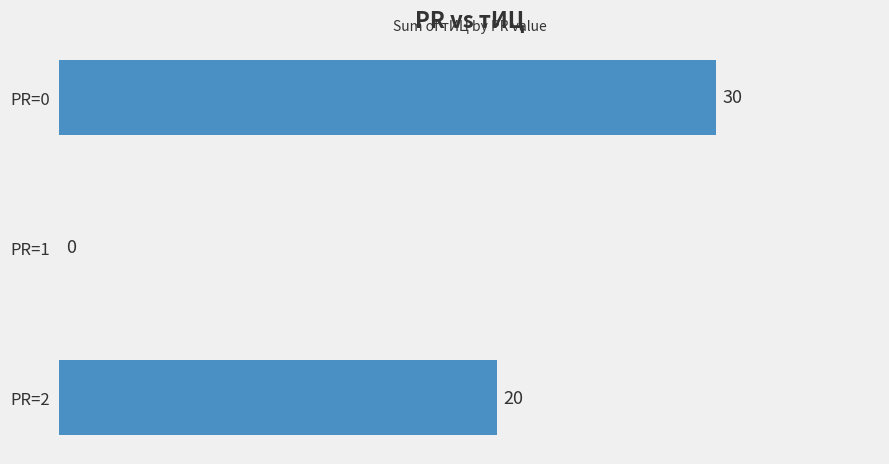

Count the number of categories in the chart.

3